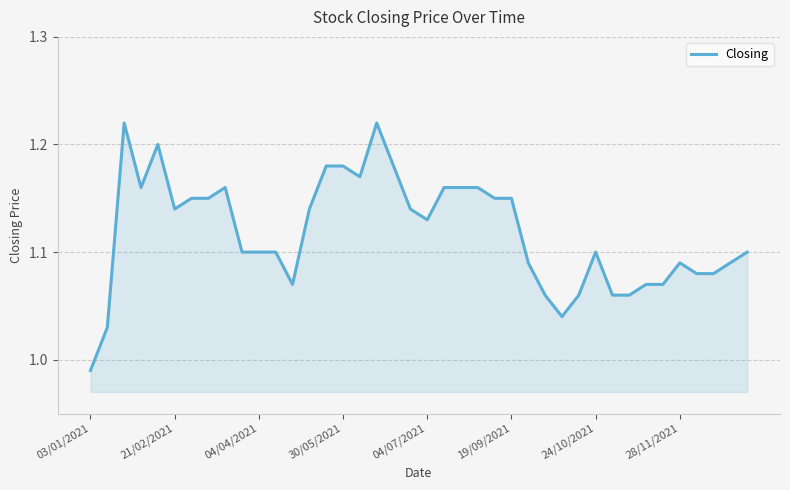

Which category has the lowest value across all series?

03/01/2021